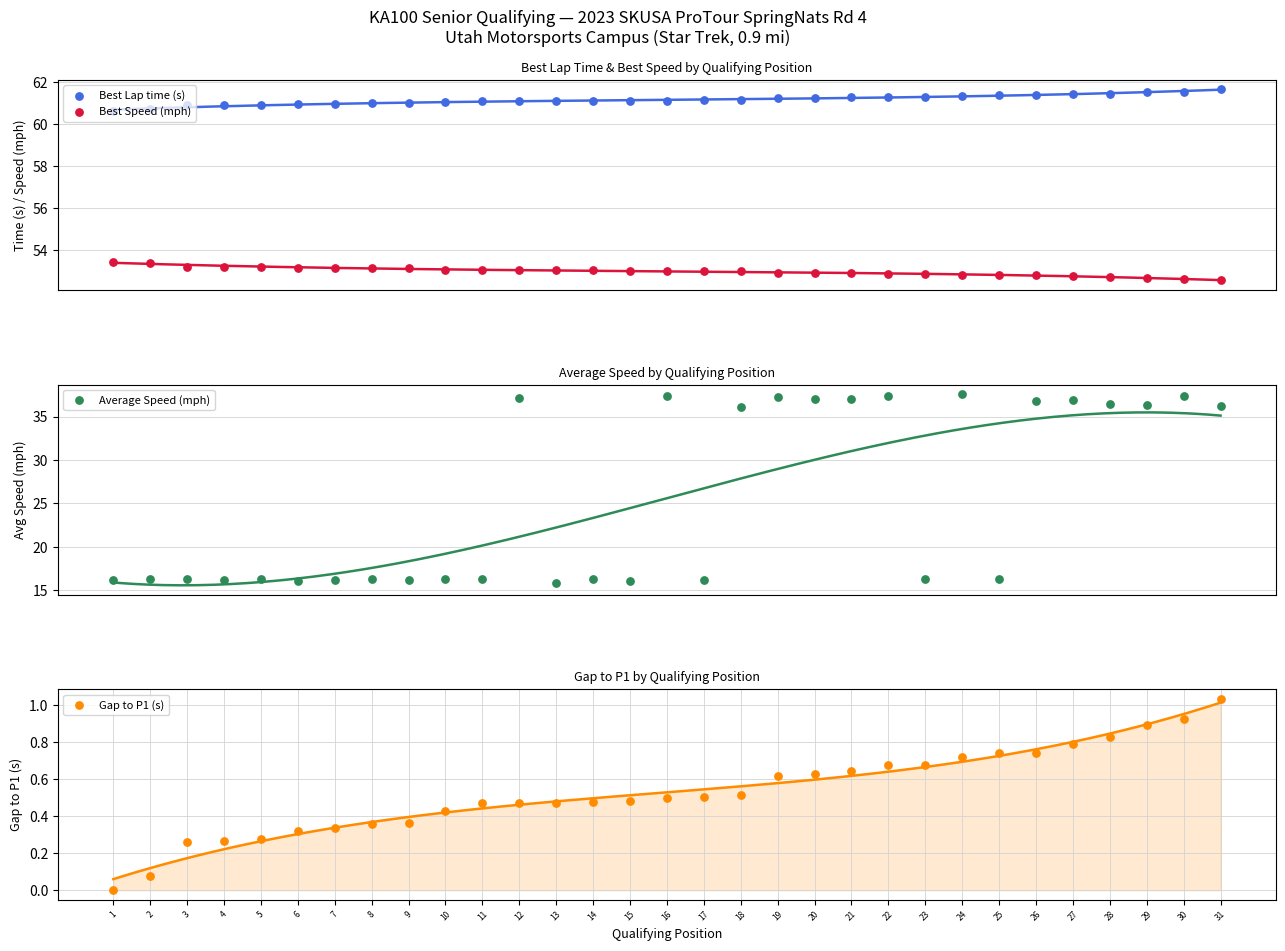

Which series contains the highest Y value?

Best Lap time (s)